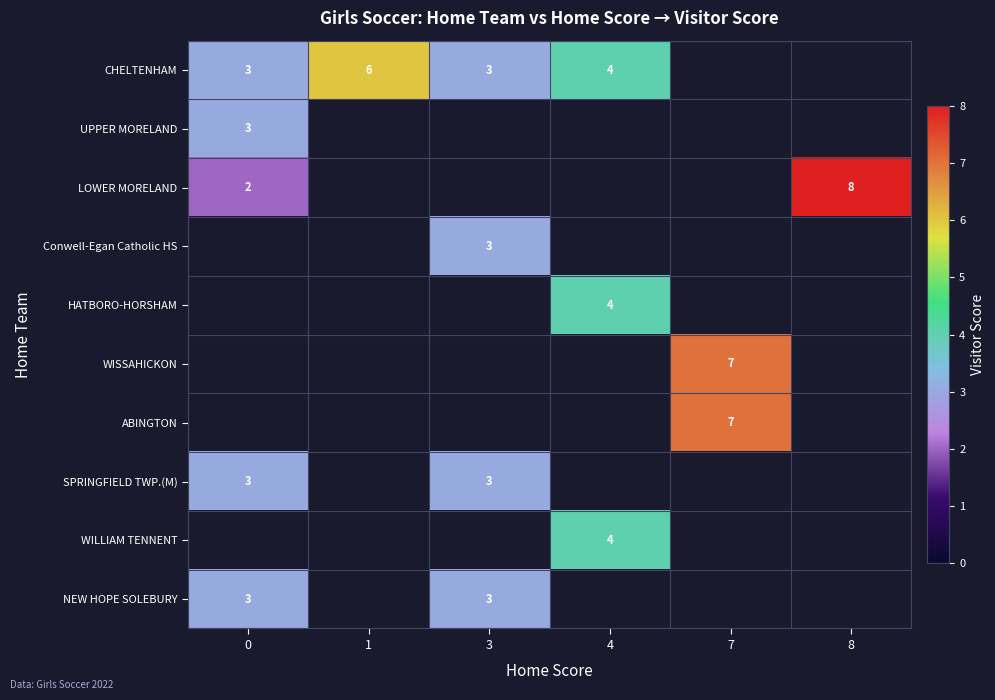

Is it true that Conwell-Egan Catholic HS equals 3 at 3?

True